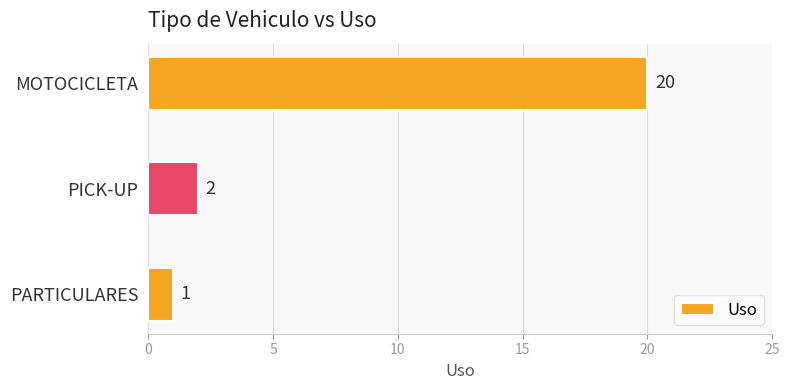

What is the ratio of the value at PICK-UP to the value at PARTICULARES?

2.0